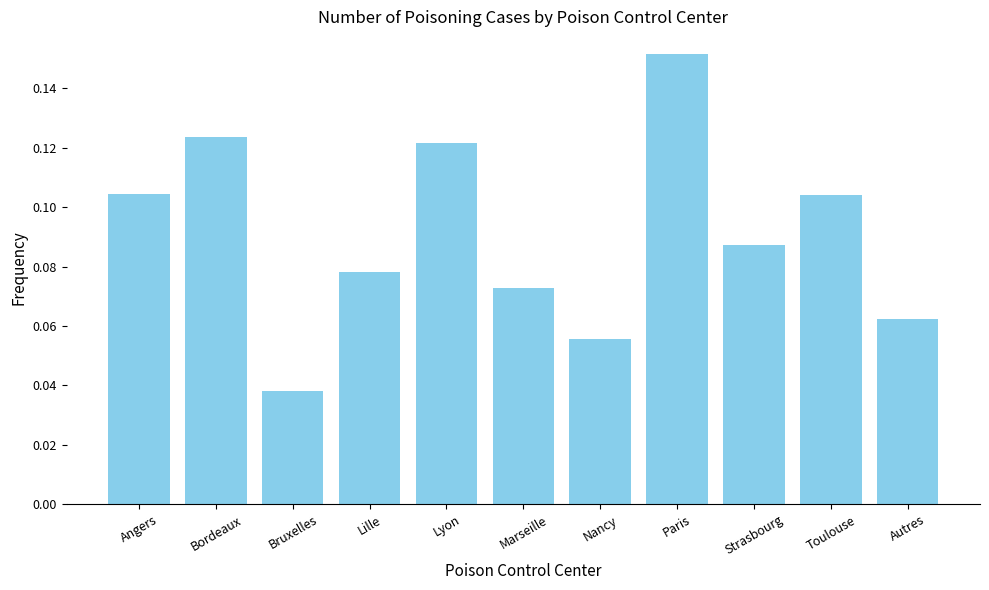

The value at Marseille is 0.0. True or false?

False